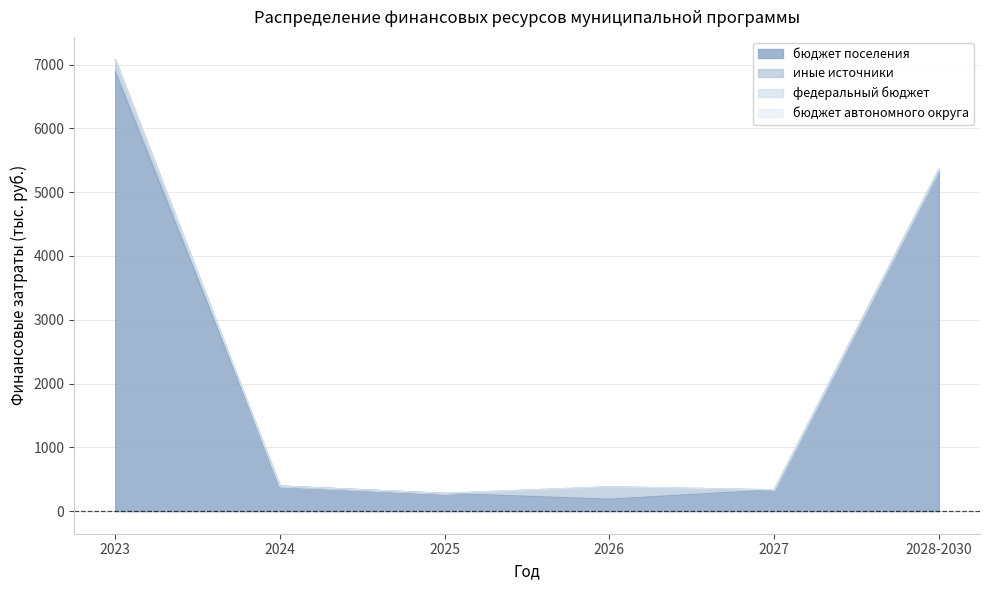

Between 2023 and 2025, which series saw the biggest shift?

бюджет поселения